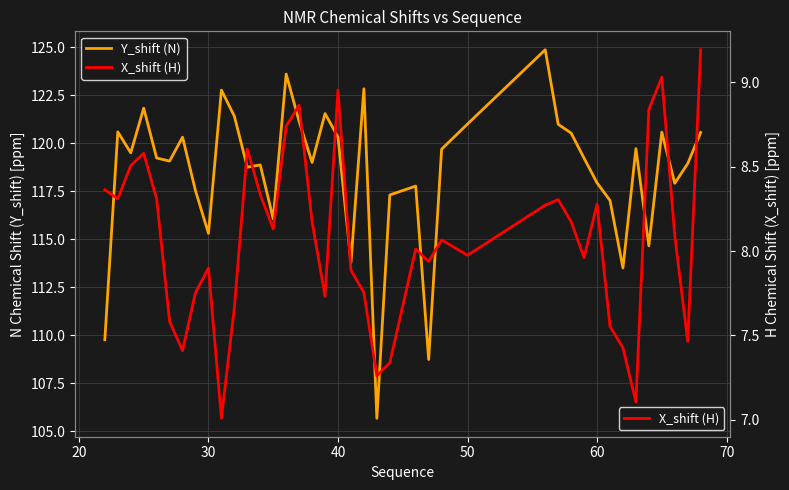

At how many categories does at least one series exceed 113?

37